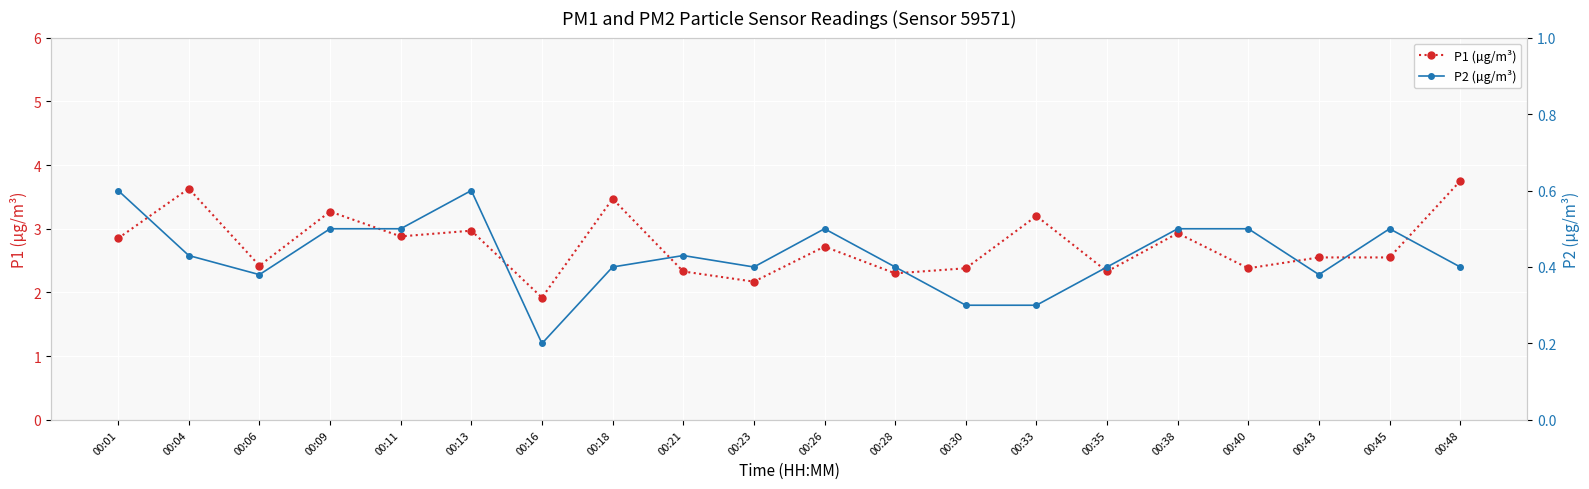

The P1 (µg/m³) series shows 2.5 at 00:45. True or false?

True